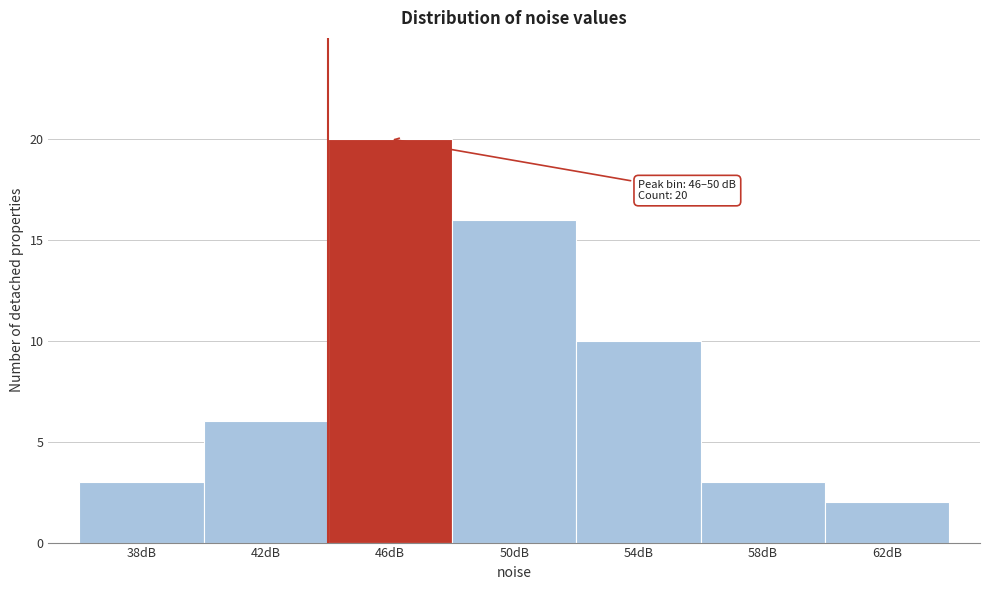

Reading right to left, transcribe all the data shown in this chart.

62dB=2	58dB=3	54dB=10	50dB=16	46dB=20	42dB=6	38dB=3